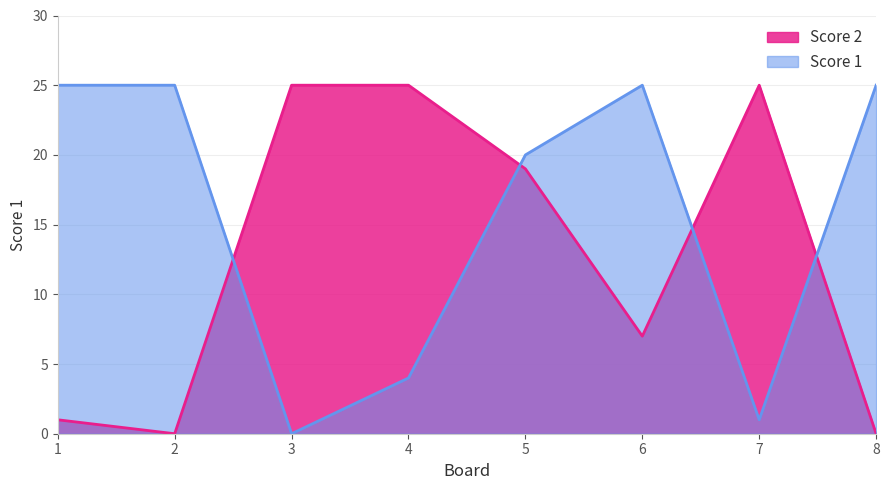

True or false: Score 2 has a value of 3 at 6.

False